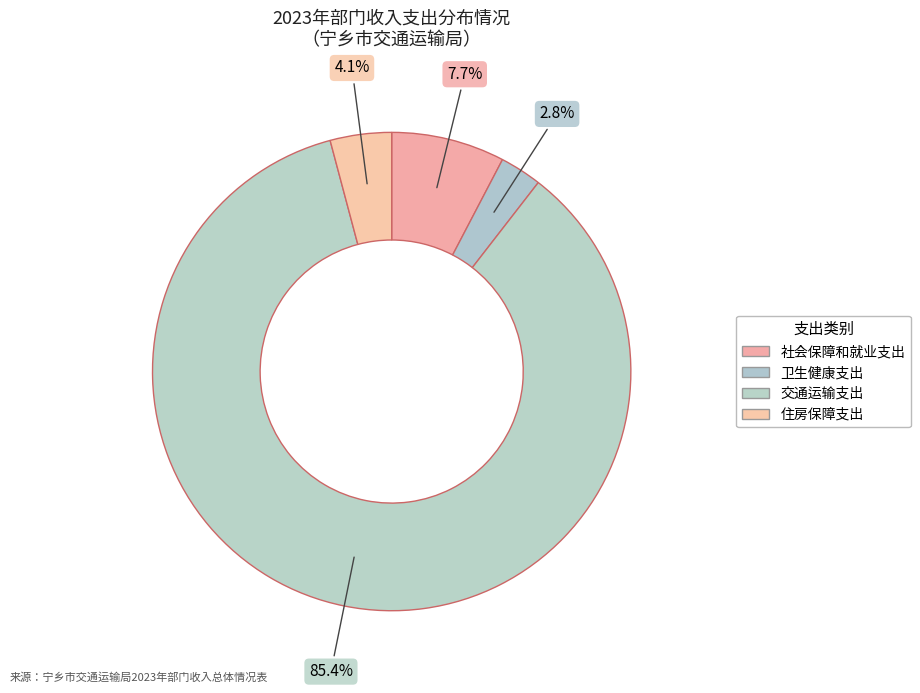

To the nearest percent, what is the difference between the 卫生健康支出 and 住房保障支出 slice percentages?

1%